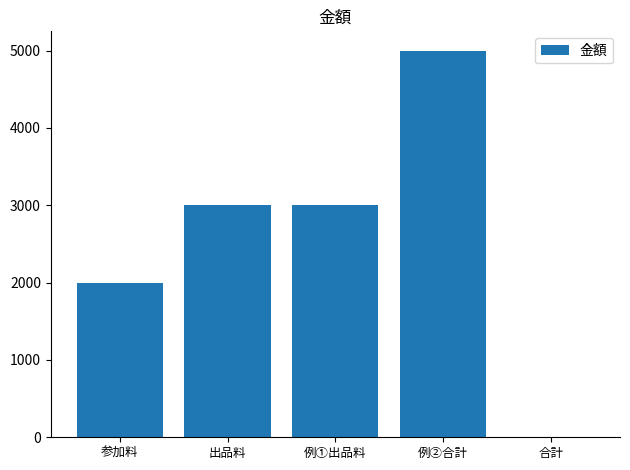

Between 例①出品料 and 例②合計, which is larger?

例②合計